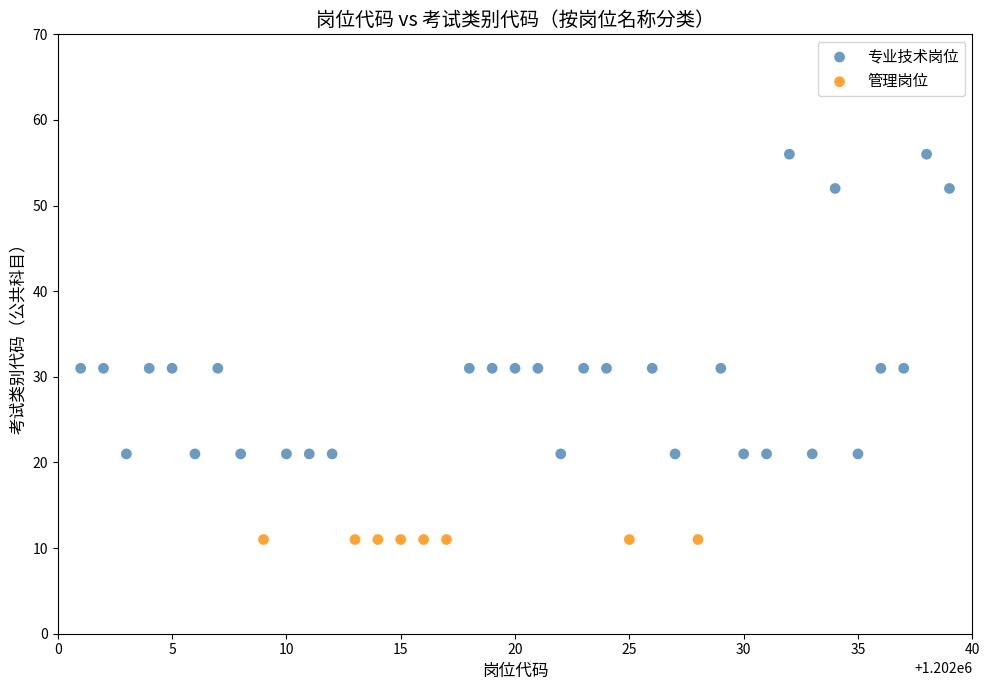

Which series reaches the minimum Y coordinate?

管理岗位